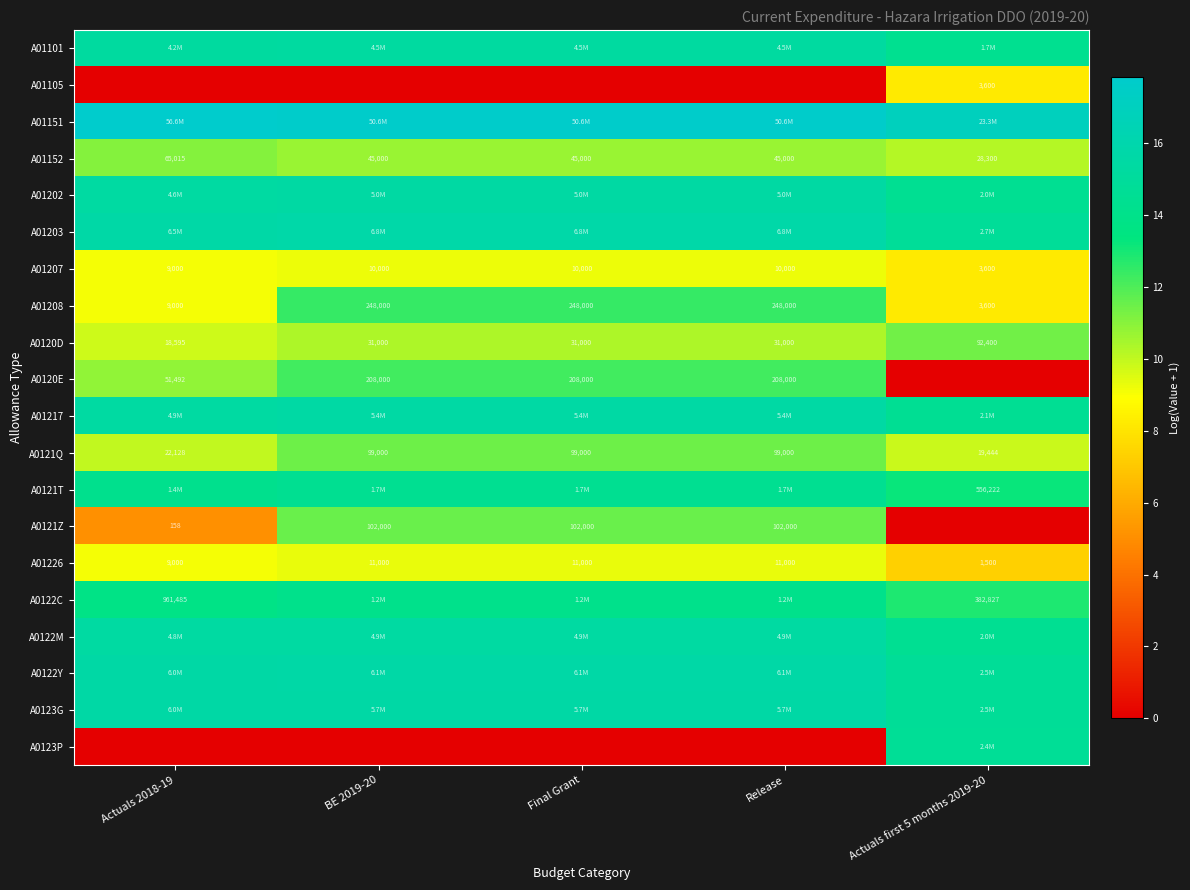

What is the total value across all series at Actuals first 5 months 2019-20?

223.3